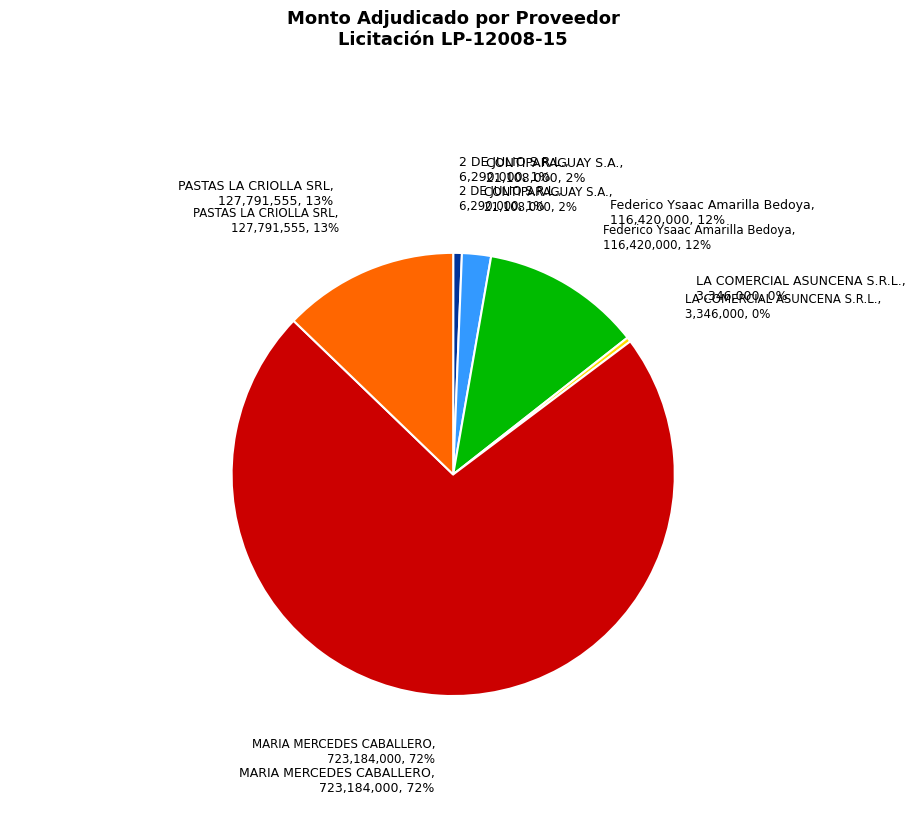

To the nearest percent, what is the difference between the 2 DE JULIO S.R.L. and Federico Ysaac Amarilla Bedoya slice percentages?

11%